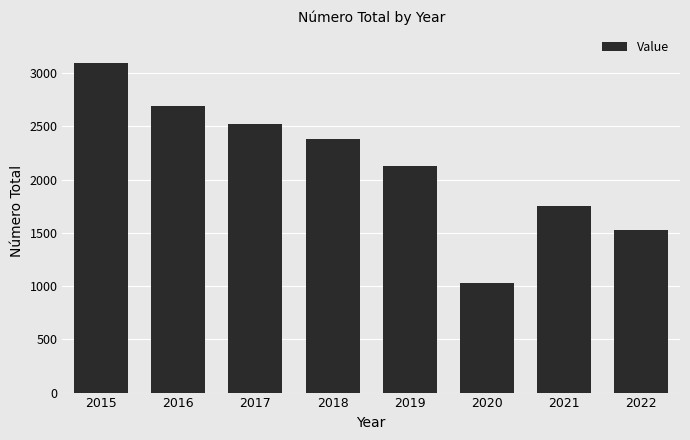

What is the change in value from 2015 to 2021?

-1343